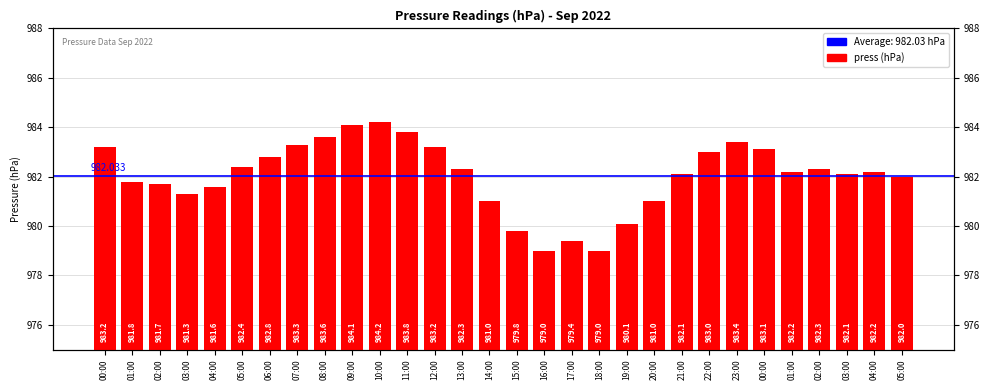

Between 11:00 and 14:00, which is larger?

11:00